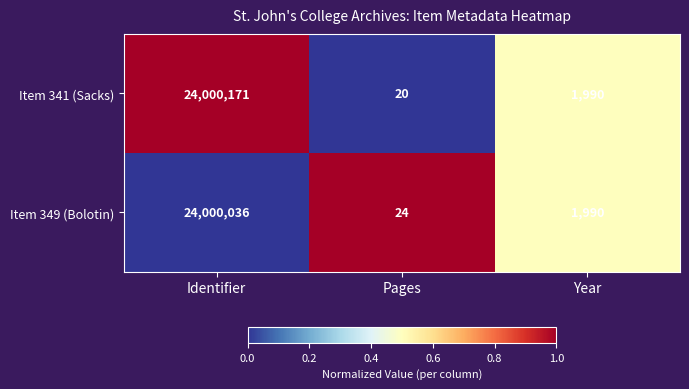

Reading left to right, transcribe all the data shown in this chart.

Item 341 (Sacks): 24000171	20	1990
Item 349 (Bolotin): 24000036	24	1990